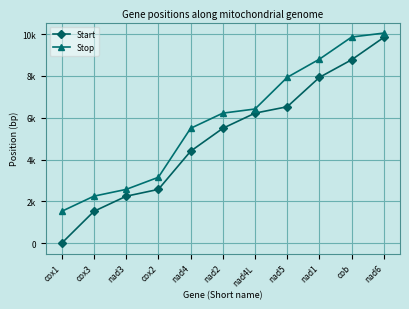

What is the label of the 5th point from the right?

nad4L